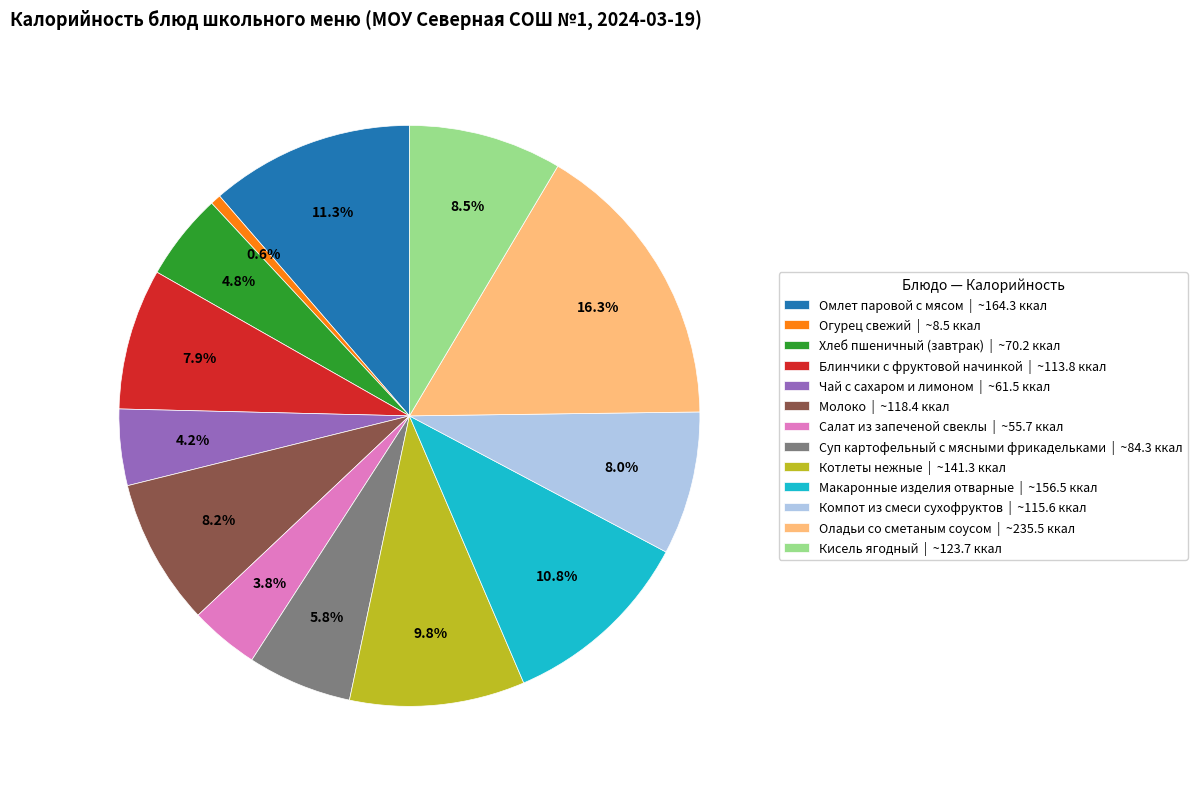

What is the smallest slice in the pie chart?

Огурец свежий